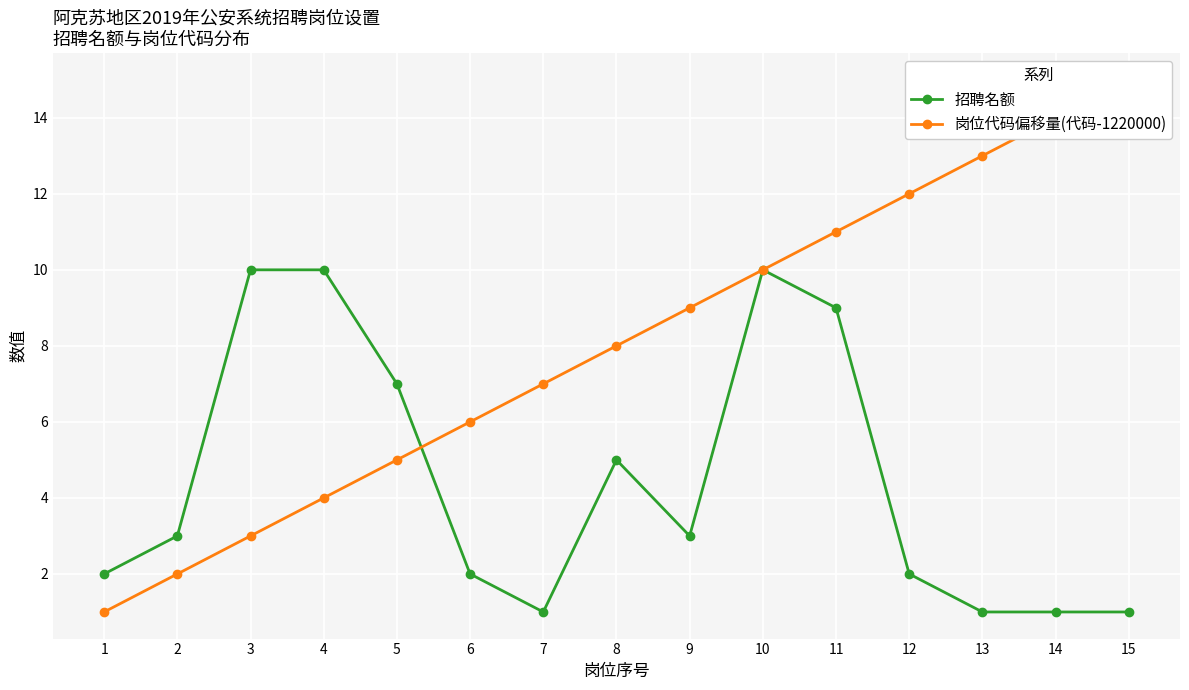

Rank the series by their average value, from highest to lowest.

岗位代码偏移量(代码-1220000), 招聘名额